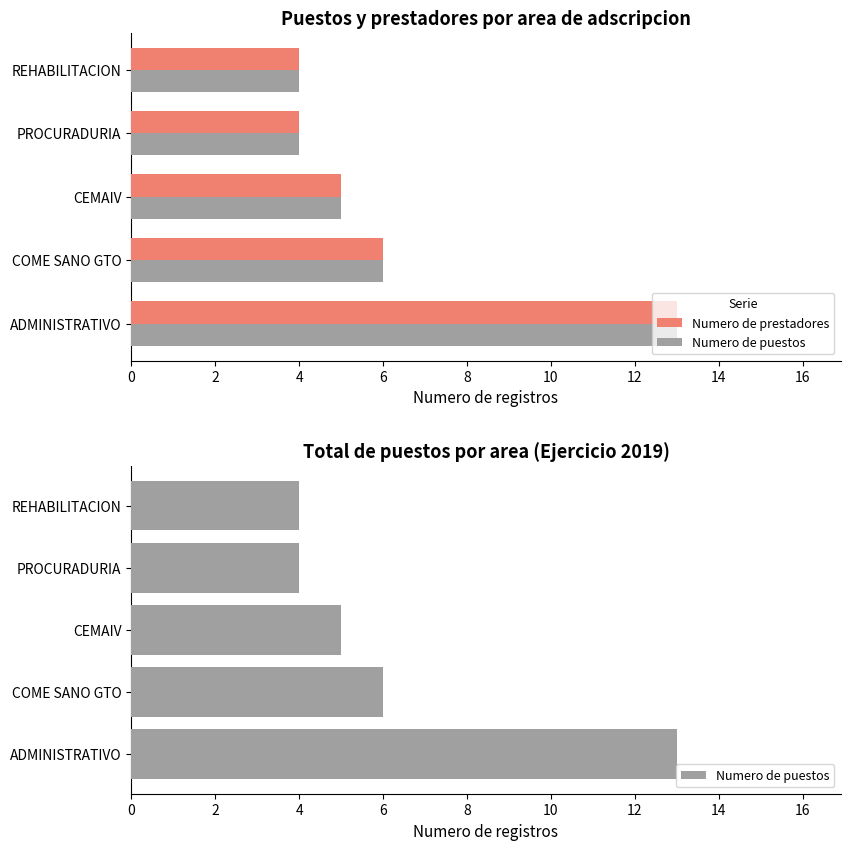

At how many categories does at least one series exceed 8?

1